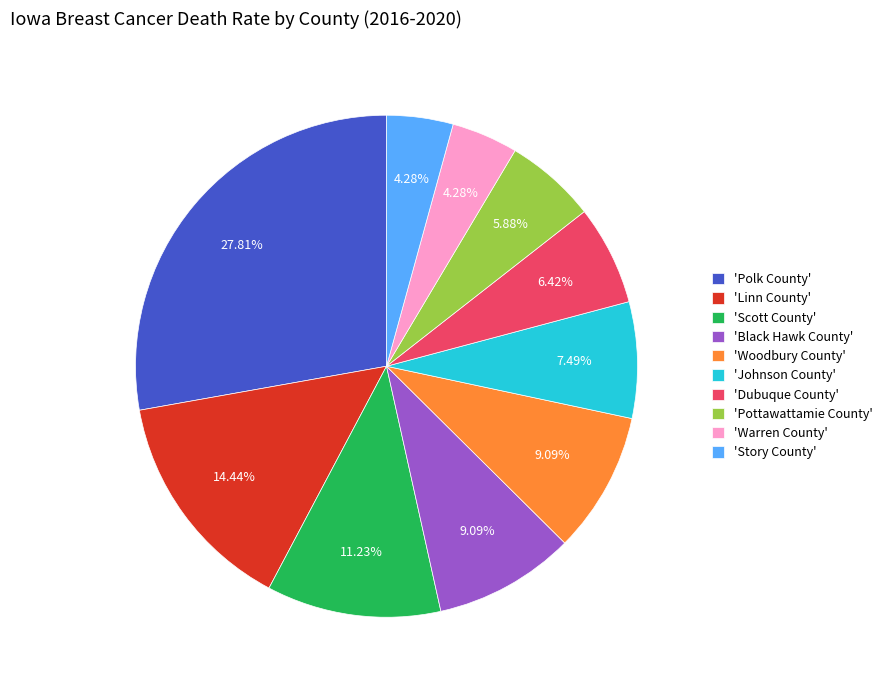

Do 'Scott County' and 'Warren County' together represent more than half of the pie?

No